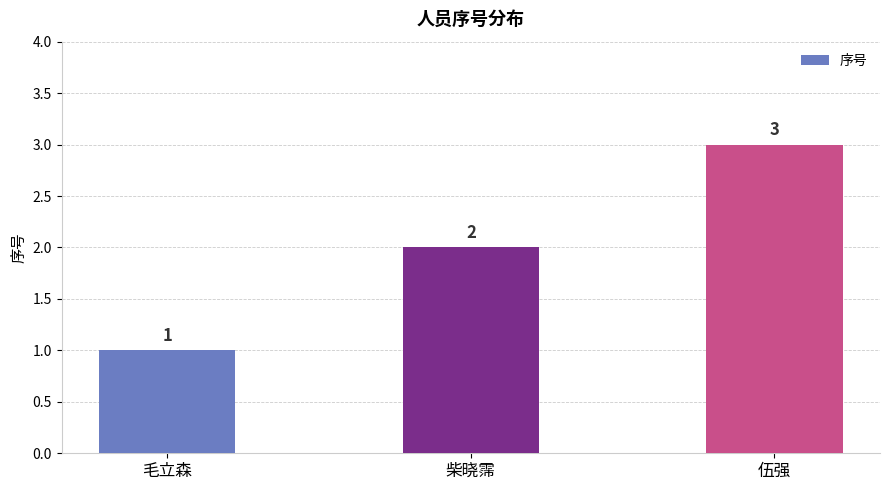

What is the change in value from 柴晓霈 to 伍强?

+1